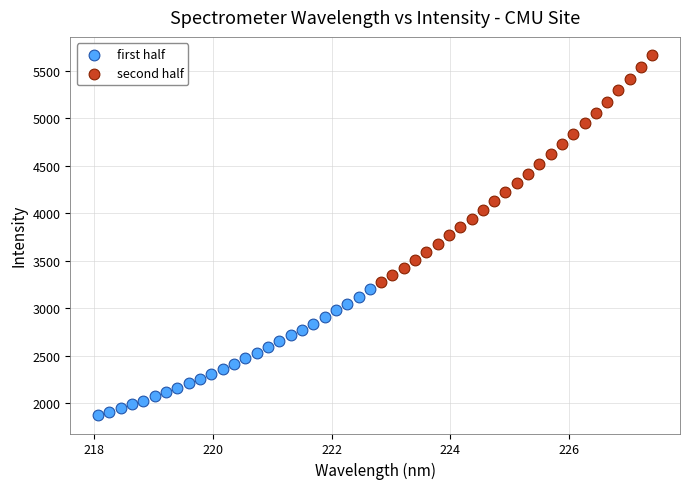

What are all the series names shown in the legend?

first half, second half